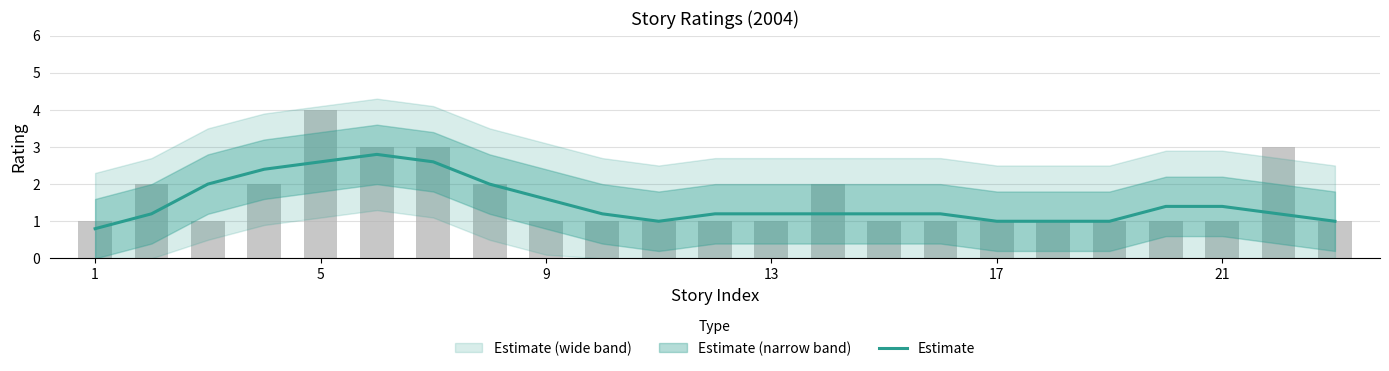

What is the lowest value of the Estimate series?

0.8